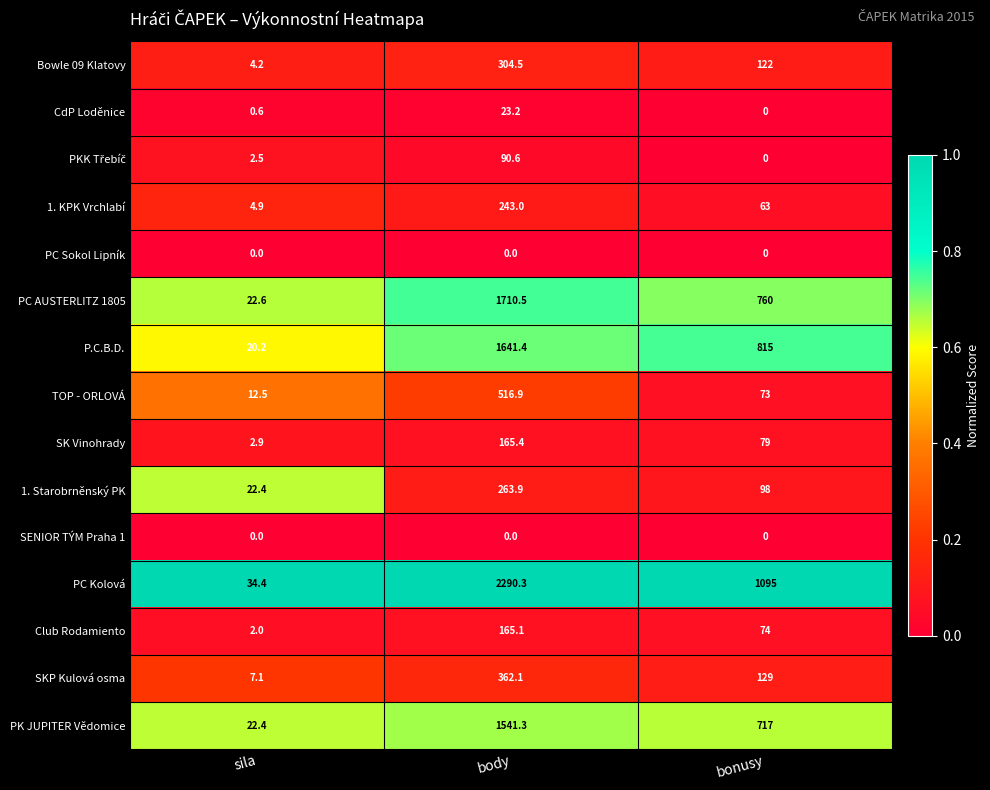

How many series are shown in this chart?

15